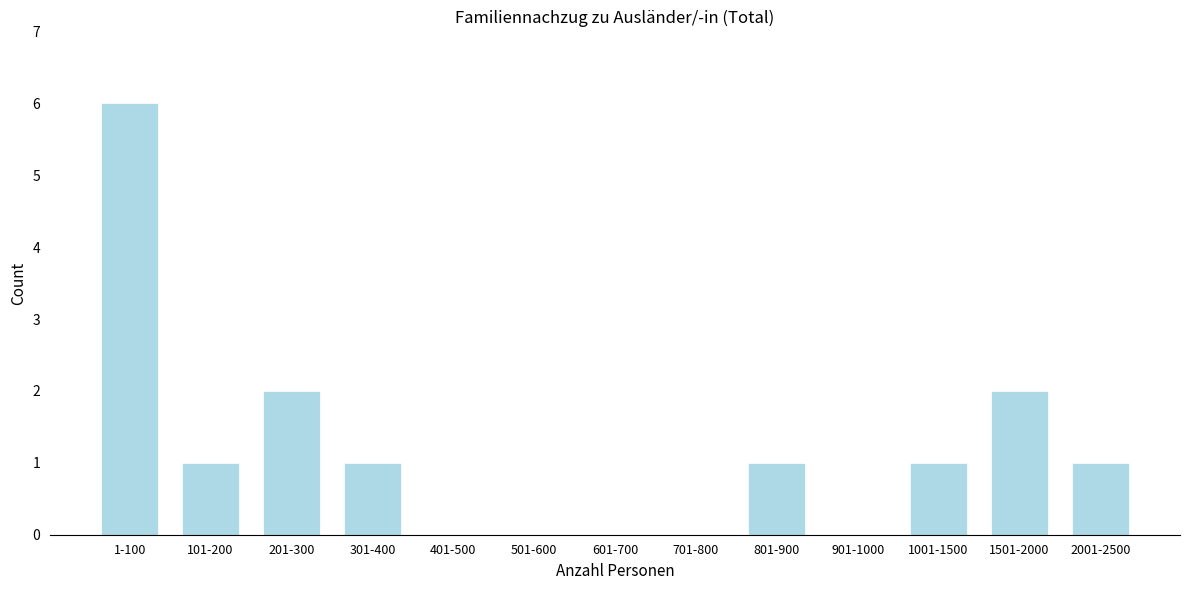

Reading left to right, what are all the values shown in this chart?

1-100=6	101-200=1	201-300=2	301-400=1	401-500=0	501-600=0	601-700=0	701-800=0	801-900=1	901-1000=0	1001-1500=1	1501-2000=2	2001-2500=1